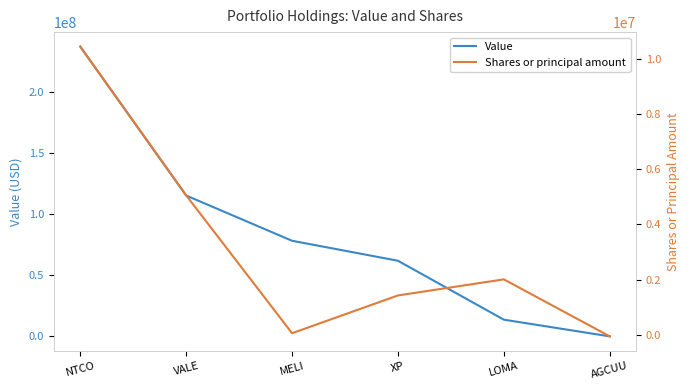

True or false: Shares or principal amount has a value of 1421939 at XP.

True